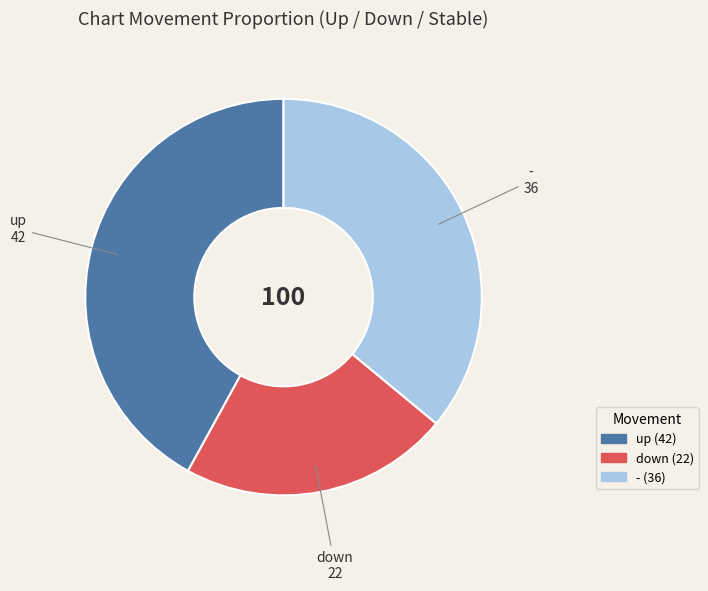

Which has a higher value, down or -?

-